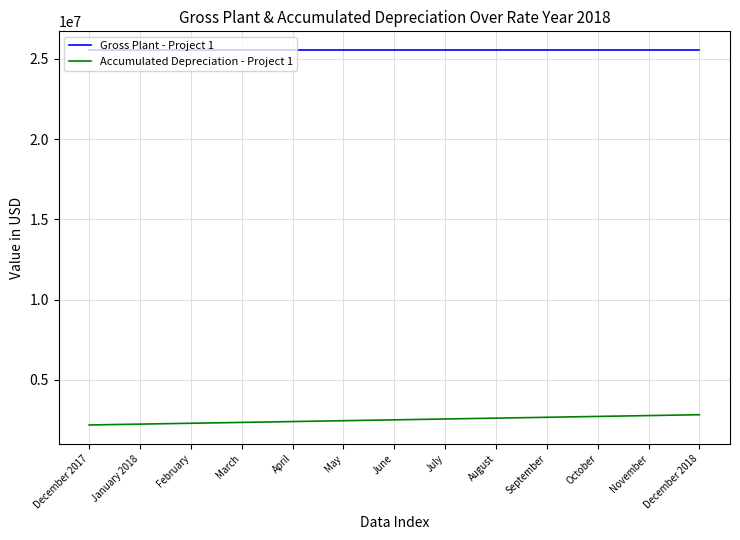

What is the lowest value of the Gross Plant - Project 1 series?

25543167.0